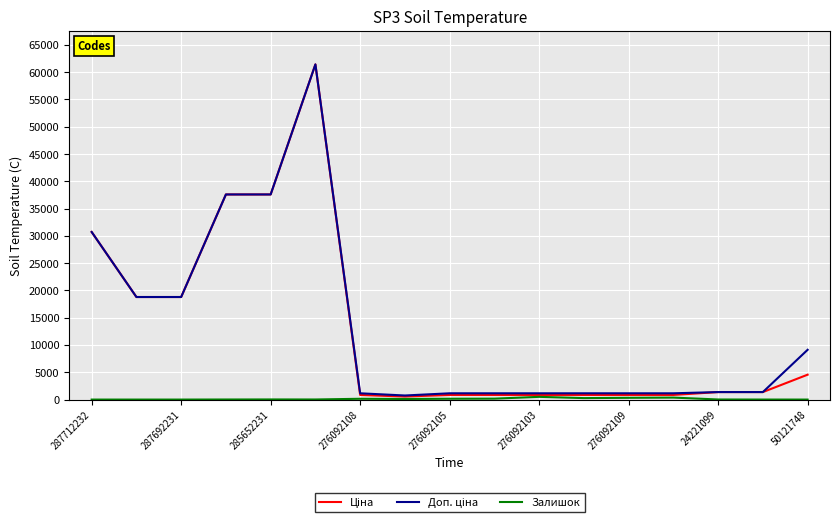

What is the greatest value displayed?

61434.3